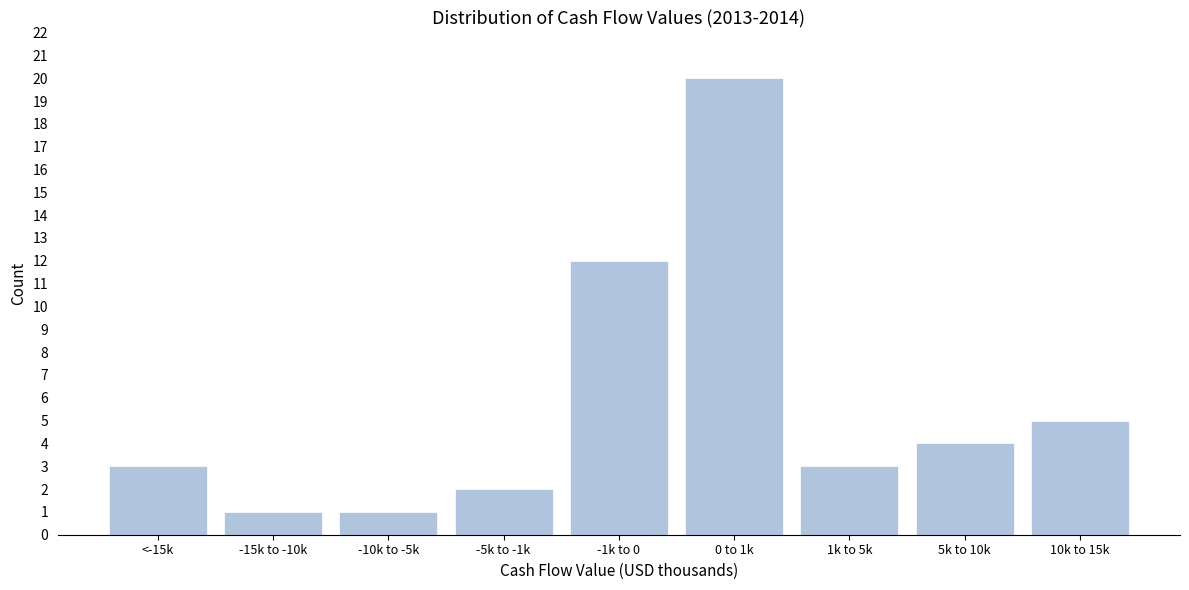

Reading right to left, what are all the values shown in this chart?

10k to 15k=5	5k to 10k=4	1k to 5k=3	0 to 1k=20	-1k to 0=12	-5k to -1k=2	-10k to -5k=1	-15k to -10k=1	<-15k=3